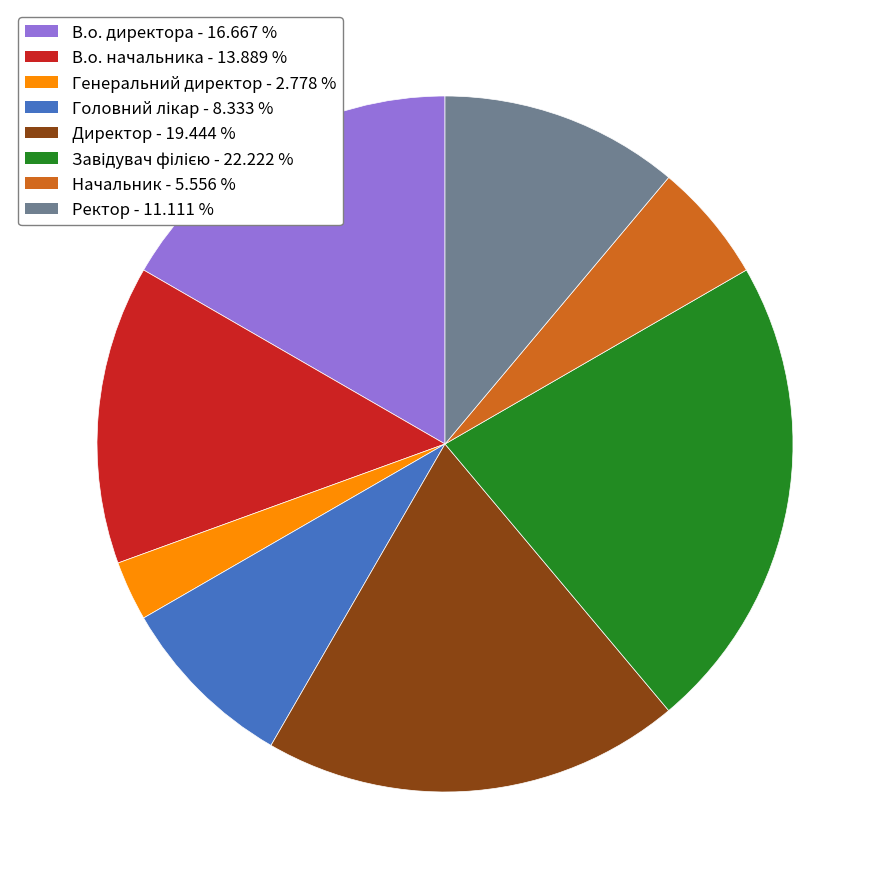

Is the sum of В.о. директора and Директор greater than half?

No